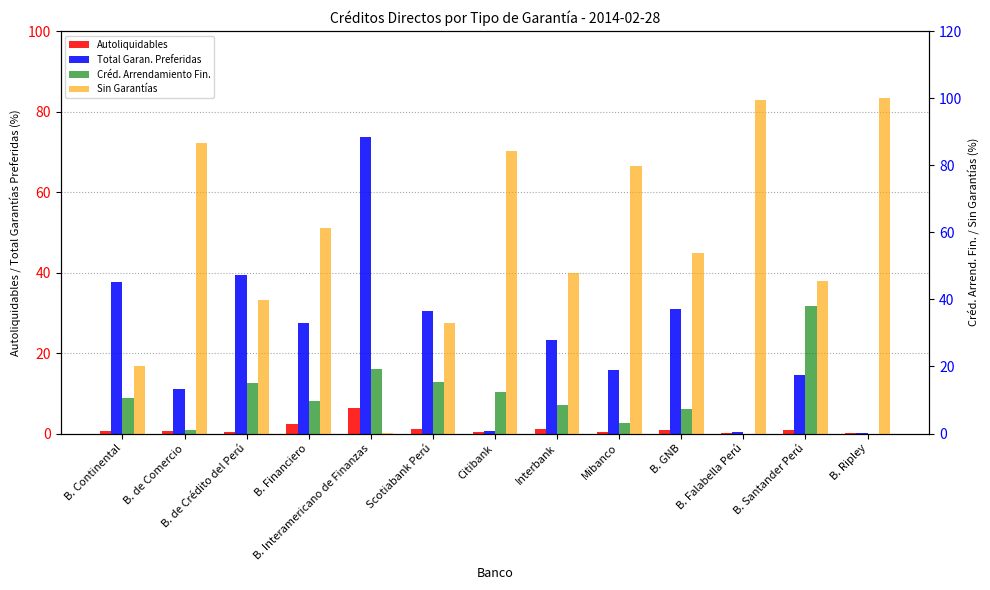

What is the approximate value of Autoliquidables at B. Falabella Perú?

0.1